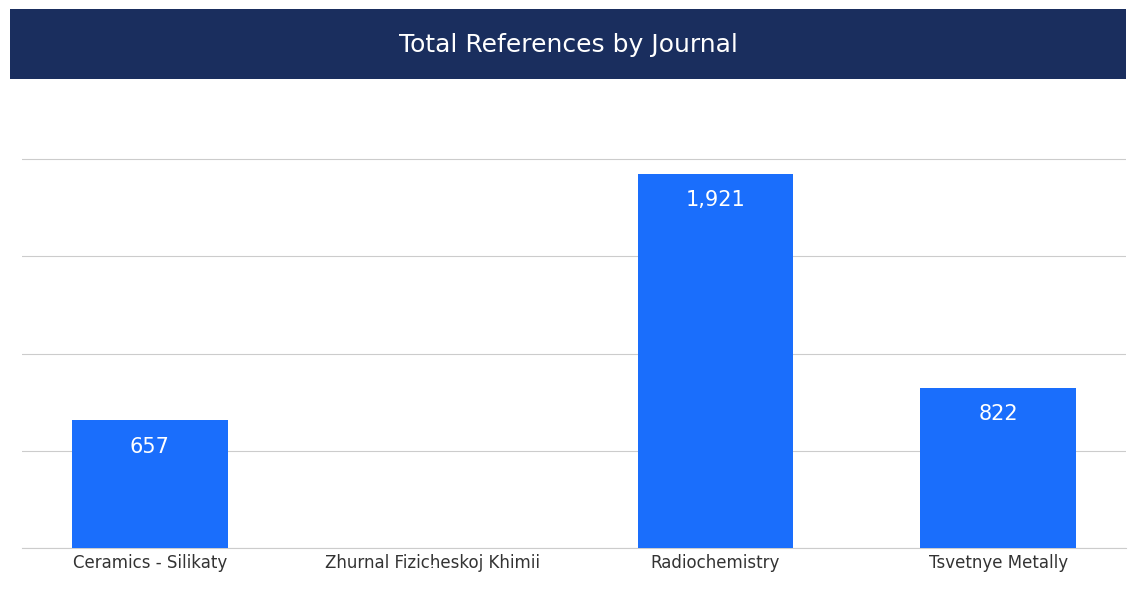

Where does the data first go above 822?

Radiochemistry